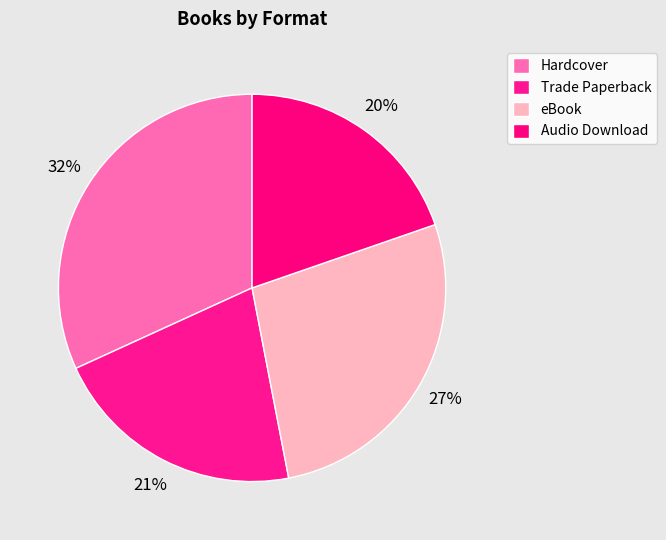

The eBook slice represents 42% of the pie. True or false?

False